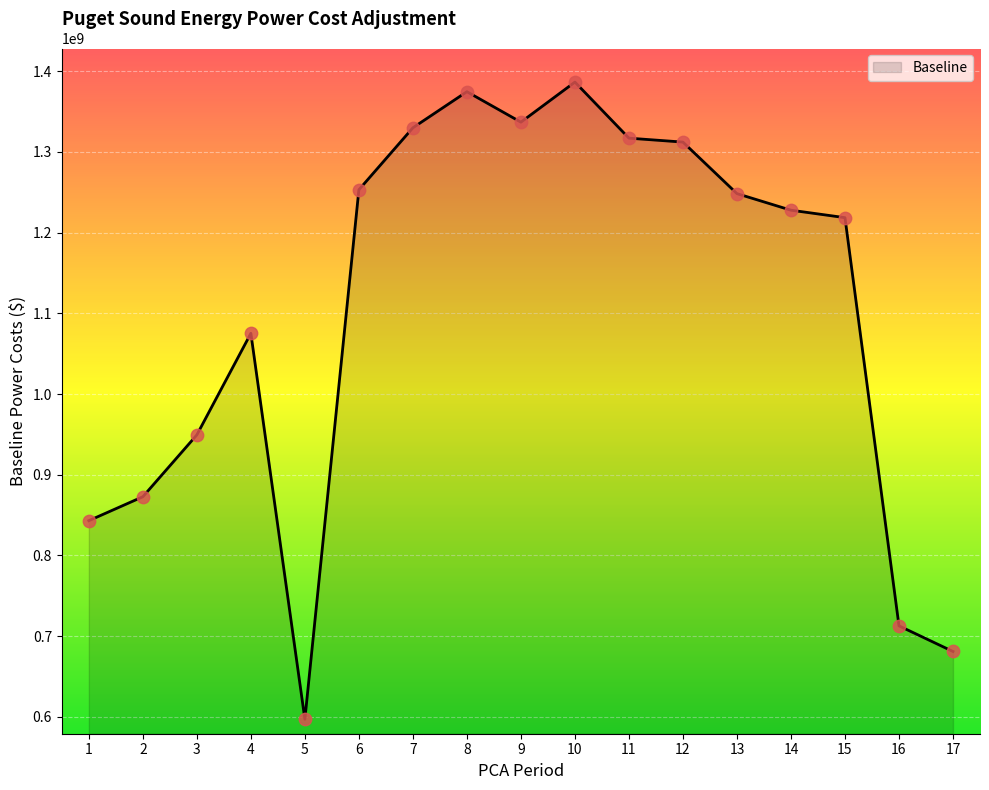

What is the ratio of the value at 14 to the value at 10?

0.9